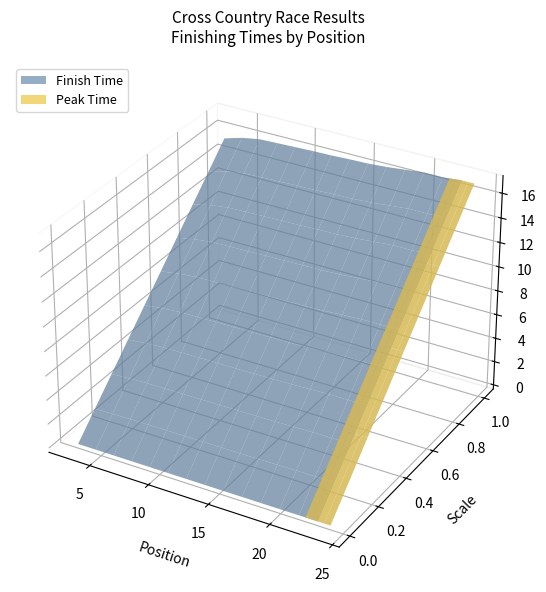

Reading right to left, what are all the values shown in this chart?

17.1	16.5	16.6	17.0	16.5	16.4	16.4	16.3	16.4	16.2	16.2	16.2	16.1	15.5